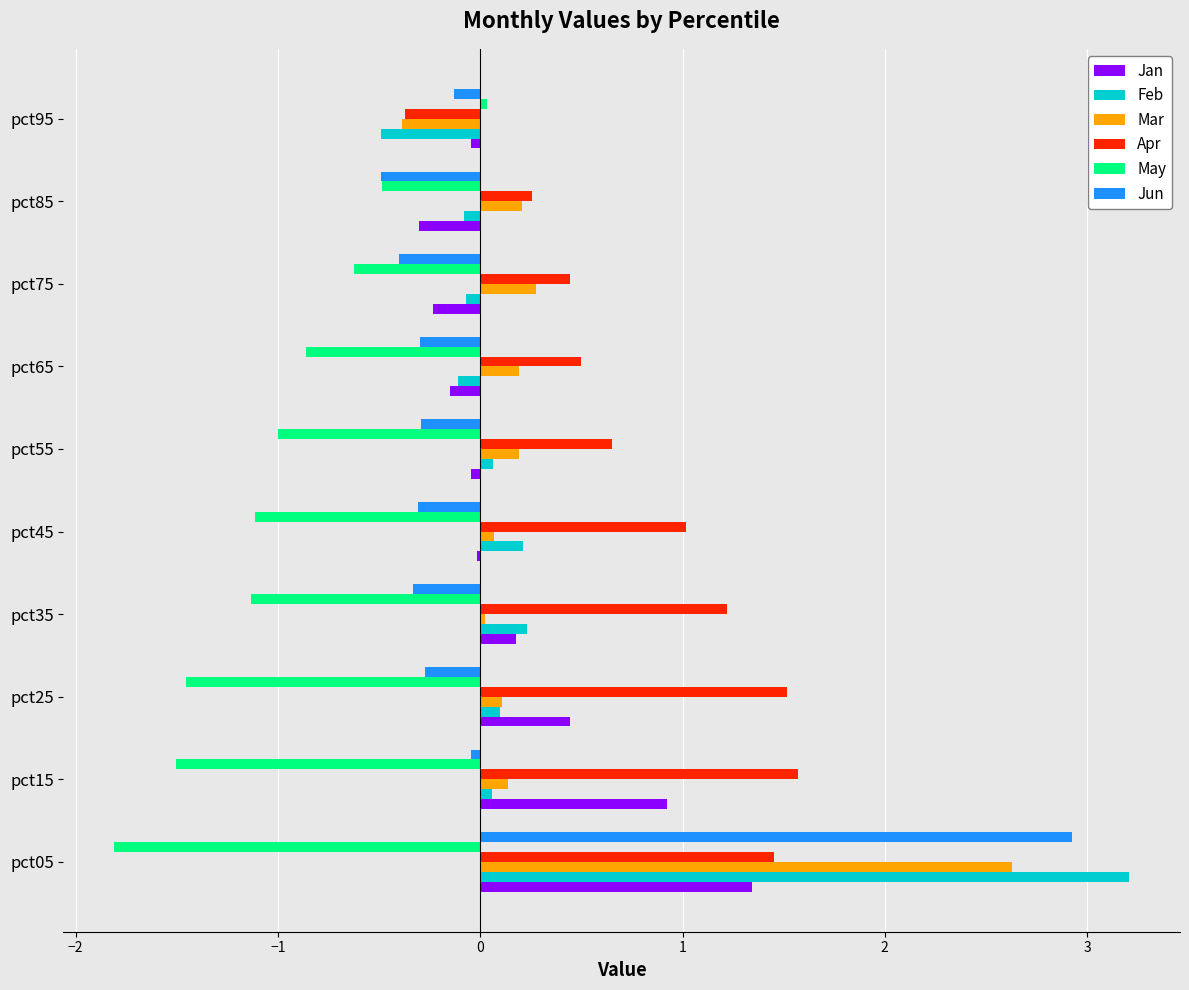

Is the value of Jun at pct95 greater than the value of May at pct25?

Yes